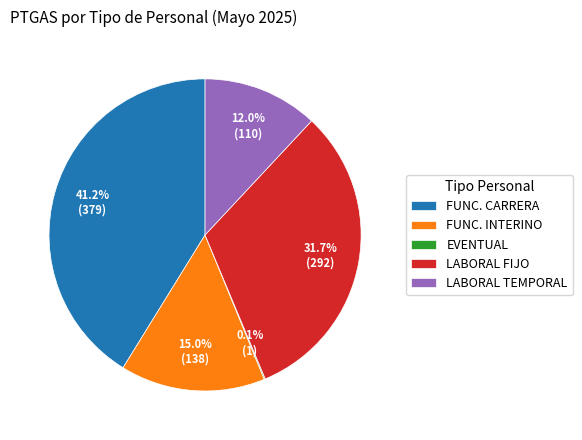

Which slice is the largest?

FUNC. CARRERA